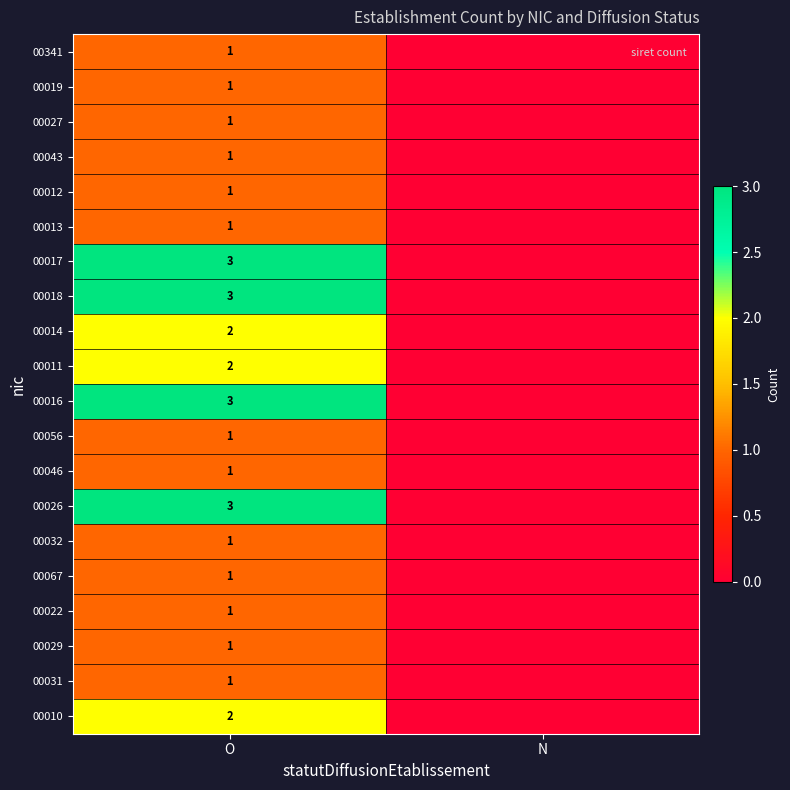

What is the total value across all series at O?

31